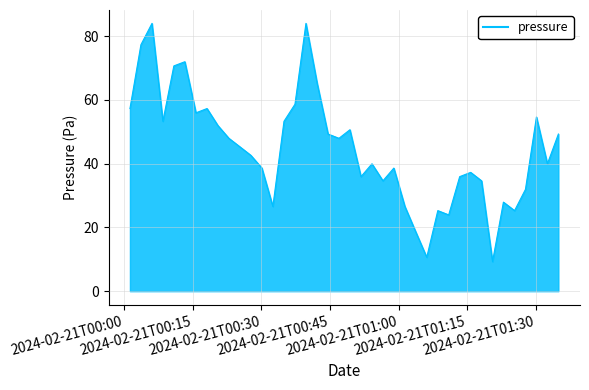

What is the minimum value shown in the chart?

9.3